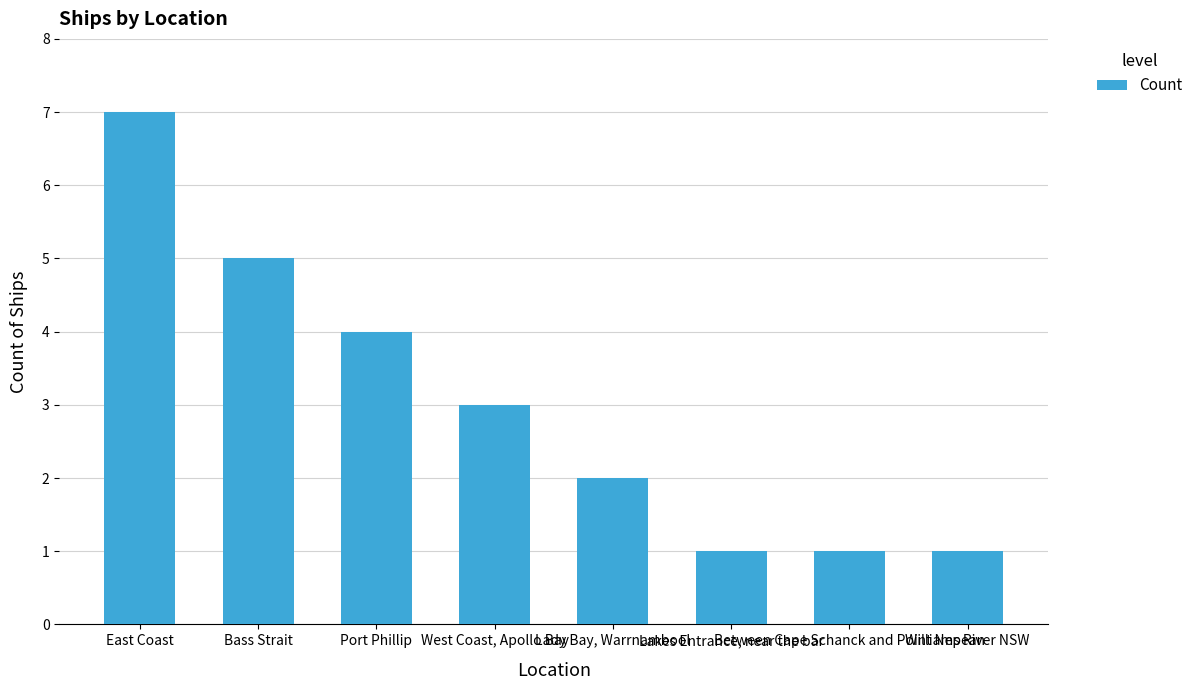

Reading right to left, what are all the values shown in this chart?

Williams River NSW=1	Between Cape Schanck and Point Nepean=1	Lakes Entrance, near the bar=1	Lady Bay, Warrnambool=2	West Coast, Apollo Bay=3	Port Phillip=4	Bass Strait=5	East Coast=7